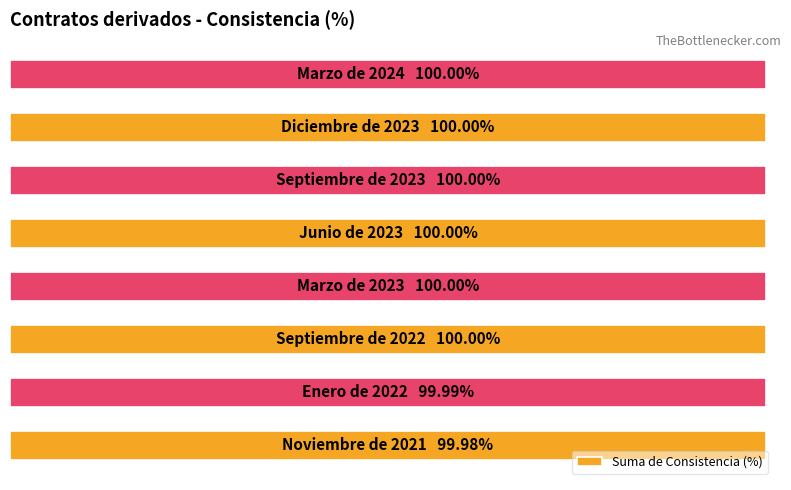

How many bars are there in total?

8